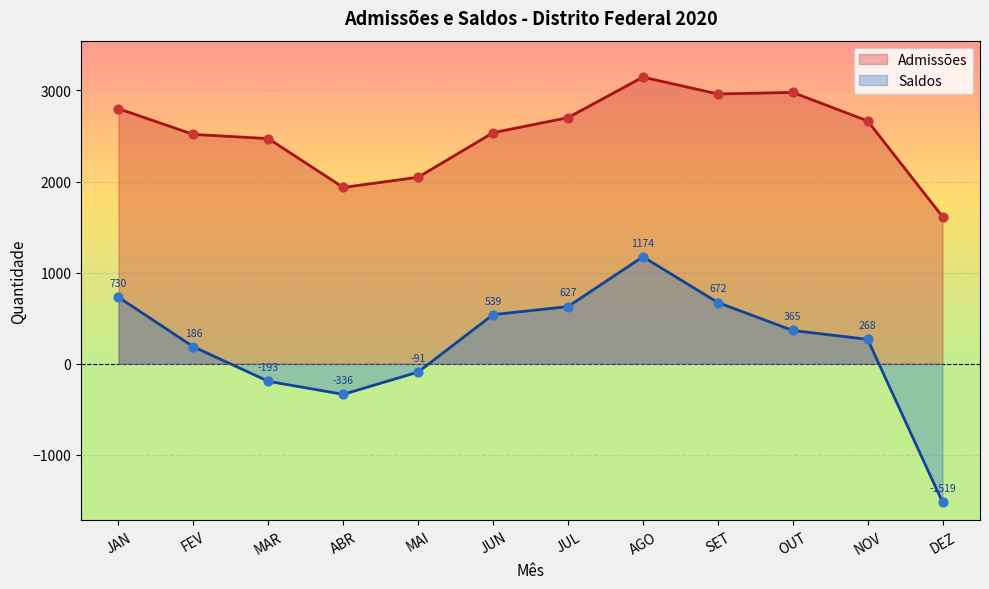

Which series has the widest spread of Y values?

Saldos